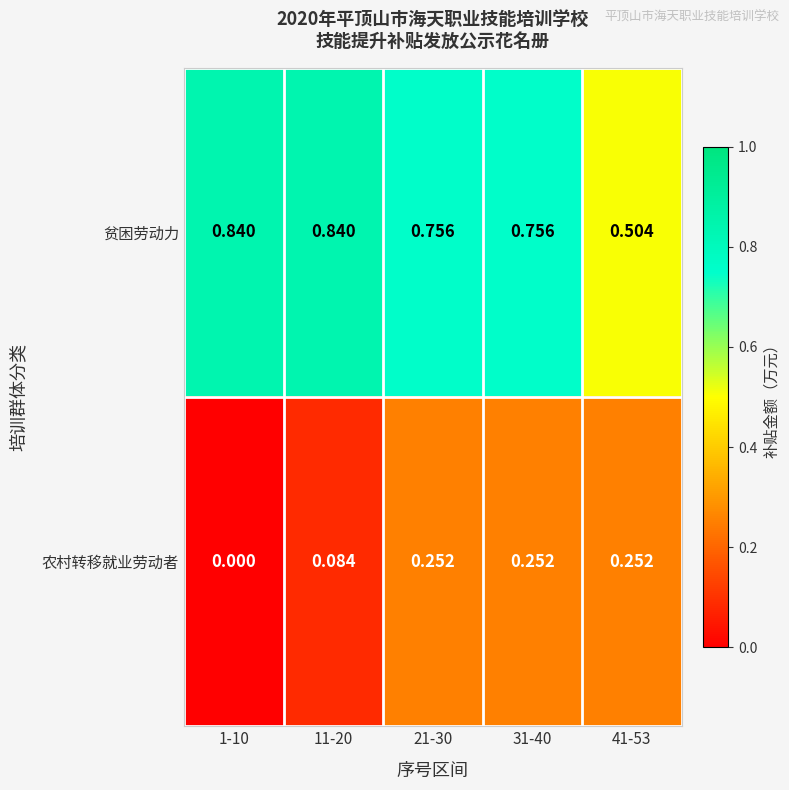

Rank the series by their maximum value, from lowest to highest.

农村转移就业劳动者, 贫困劳动力